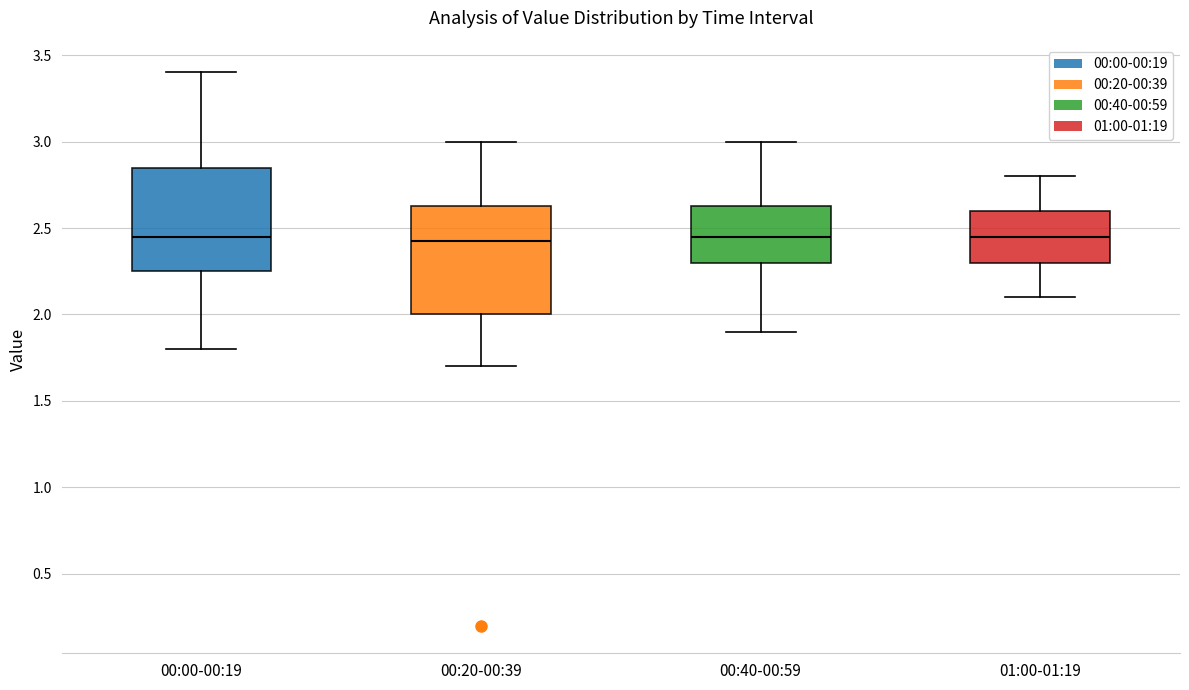

Reading left to right, transcribe this box plot: for each box, give where its median line is, the range the box spans, and where its two whiskers end, as read against the y-axis. The values are not printed on the chart, so give them approximately, as read against the axis.

00:00-00:19: median 2.45, box 2.25 to 2.85, whiskers 1.80 to 3.40
00:20-00:39: median 2.45, box 2.00 to 2.65, whiskers 1.70 to 3.00
00:40-00:59: median 2.45, box 2.30 to 2.65, whiskers 1.90 to 3.00
01:00-01:19: median 2.45, box 2.30 to 2.60, whiskers 2.10 to 2.80